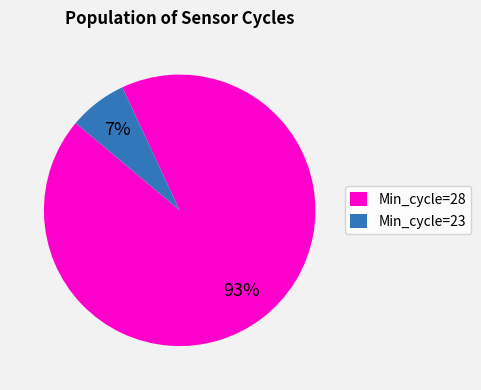

Which slice is the smallest?

Min_cycle=23